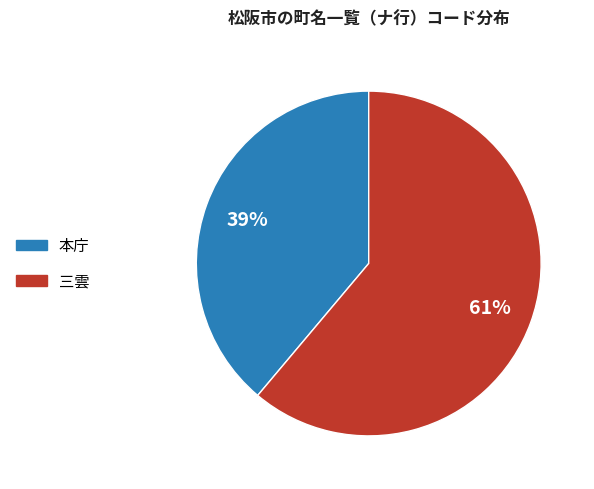

To the nearest percent, what is the difference between the largest and smallest slice percentages?

22%